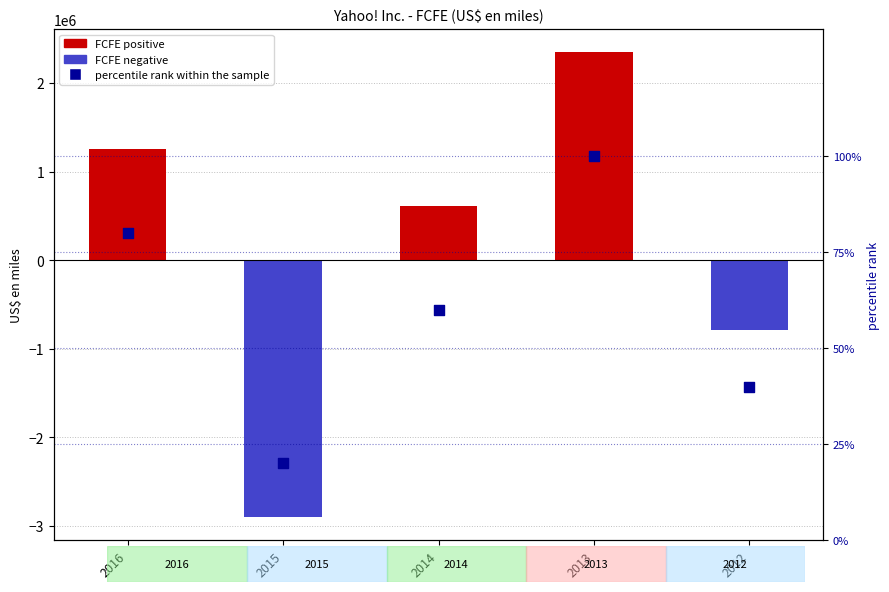

Is the value of FCFE at 2013 greater than the value of percentile rank within the sample at 2014?

Yes